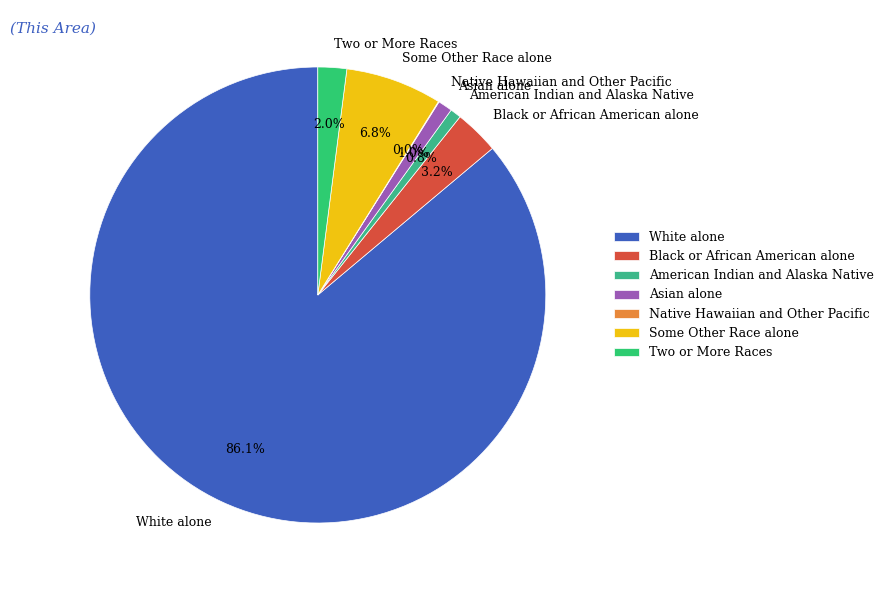

Approximately how many times larger is the value at Two or More Races compared to Some Other Race alone?

0.3